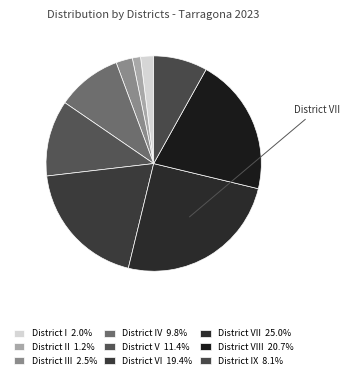

Count the number of slices in the pie.

9